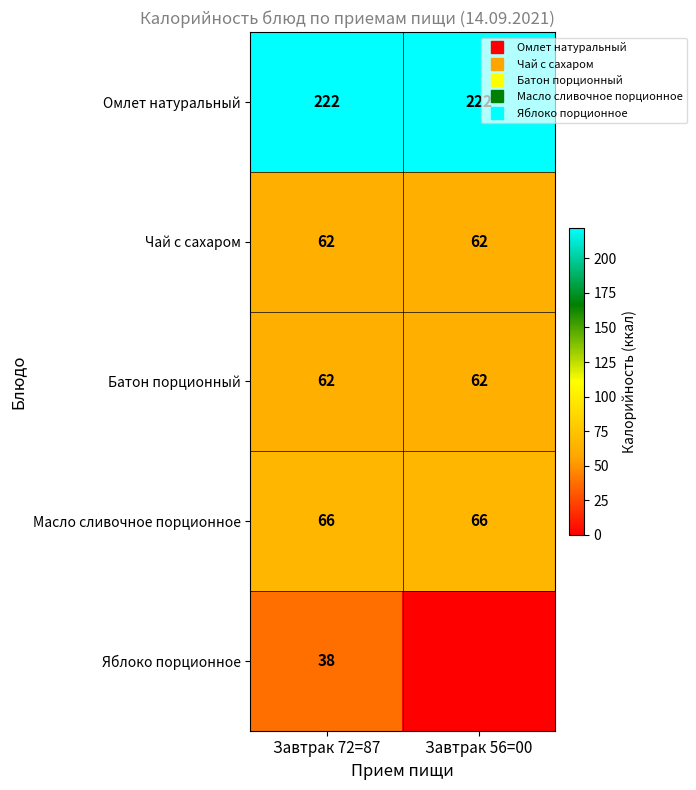

Is the value of Омлет натуральный at Завтрак 56=00 greater than the value of Яблоко порционное at Завтрак 56=00?

Yes